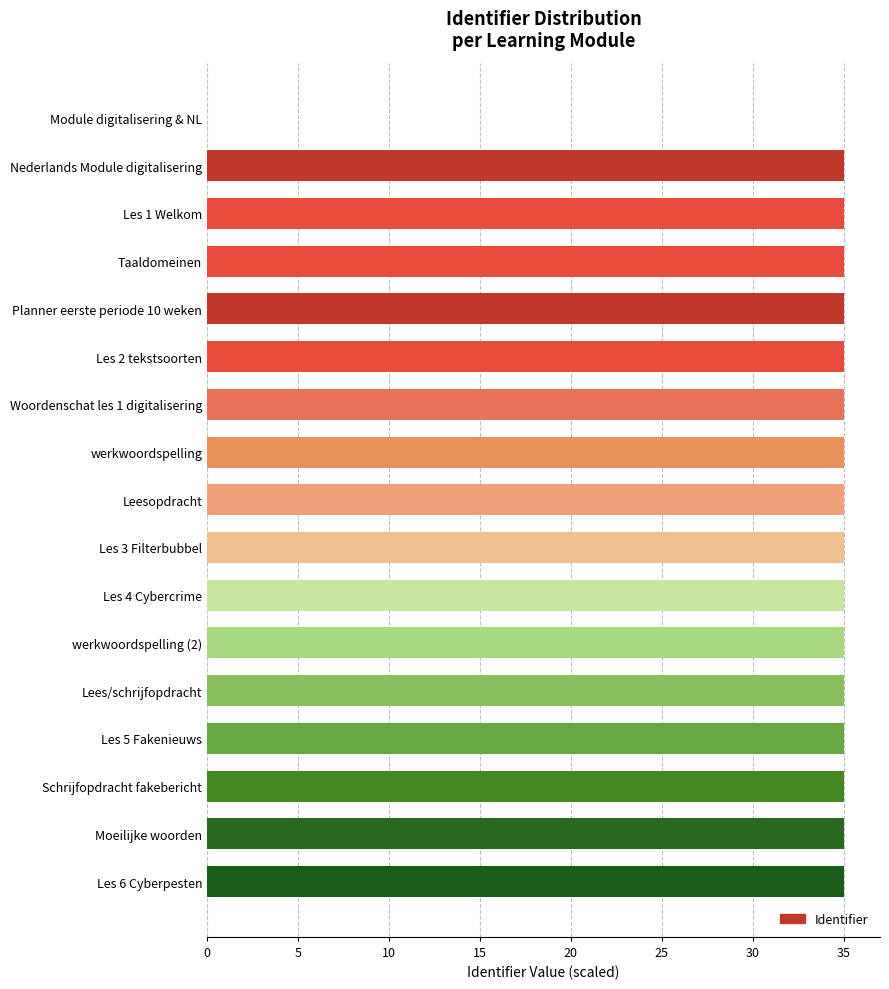

Reading bottom to top, extract all data points from this chart.

Les 6 Cyberpesten=35.0	Moeilijke woorden=35.0	Schrijfopdracht fakebericht=35.0	Les 5 Fakenieuws=35.0	Lees/schrijfopdracht=35.0	werkwoordspelling (2)=35.0	Les 4 Cybercrime=35.0	Les 3 Filterbubbel=35.0	Leesopdracht=35.0	werkwoordspelling=35.0	Woordenschat les 1 digitalisering=35.0	Les 2 tekstsoorten=35.0	Planner eerste periode 10 weken=35.0	Taaldomeinen=35.0	Les 1 Welkom=35.0	Nederlands Module digitalisering=35.0	Module digitalisering & NL=0.0